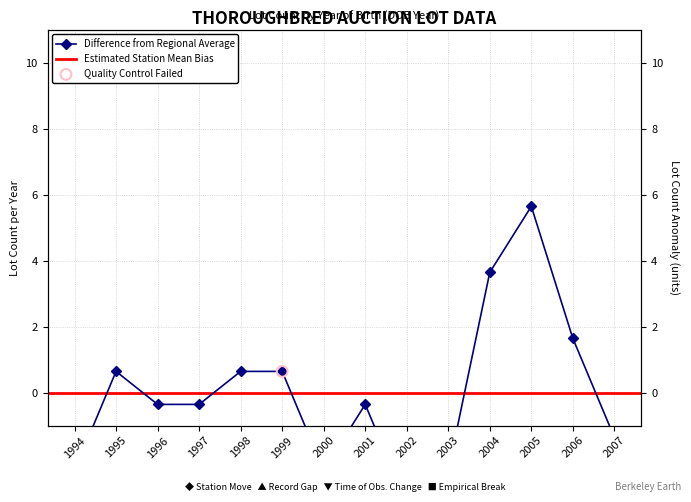

Between 2003 and 2005, which is larger?

2005